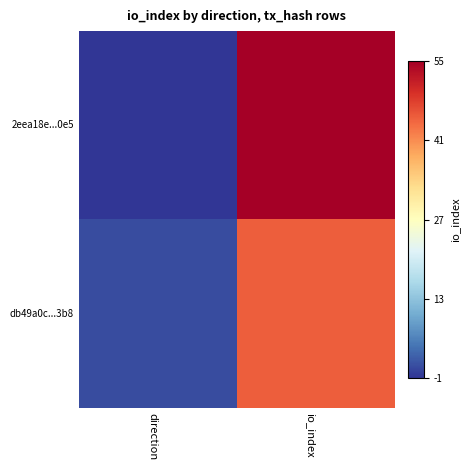

Rank the series at direction from highest to lowest value.

db49a0c...3b8, 2eea18e...0e5